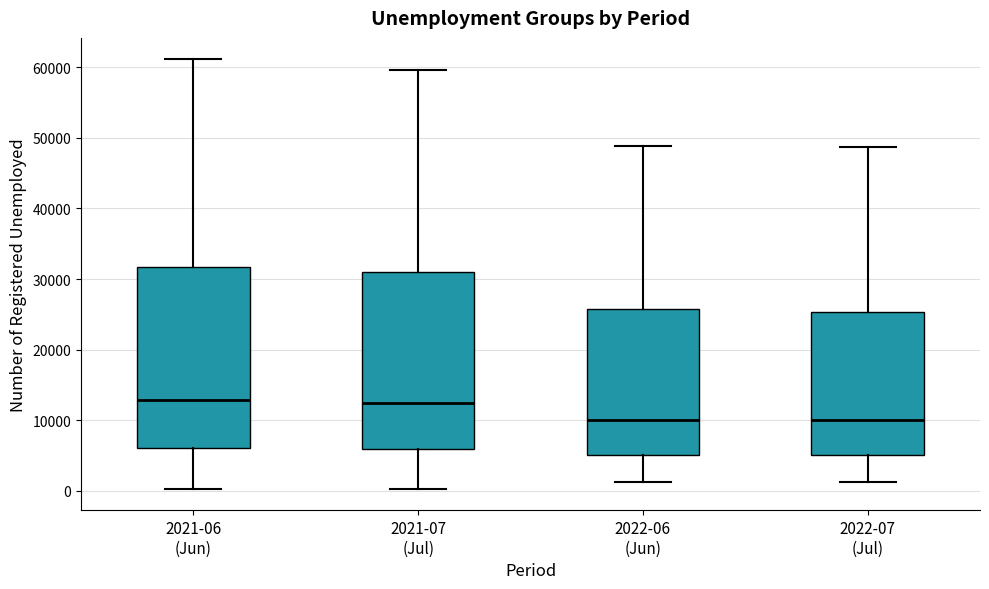

Reading left to right, read every box against the y-axis: the position of its median line, the range the box covers, and the ends of its whiskers. The values are not printed on the chart, so give them approximately, as read against the axis.

2021-06 (Jun): median 13000, box 6000 to 32000, whiskers 0 to 61000
2021-07 (Jul): median 12000, box 6000 to 31000, whiskers 0 to 60000
2022-06 (Jun): median 10000, box 5000 to 26000, whiskers 1000 to 49000
2022-07 (Jul): median 10000, box 5000 to 25000, whiskers 1000 to 49000